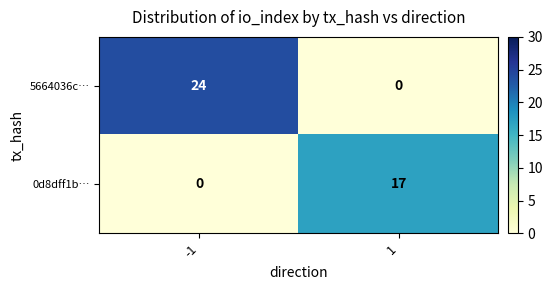

List the series in order of their peak value, highest first.

5664036c…, 0d8dff1b…